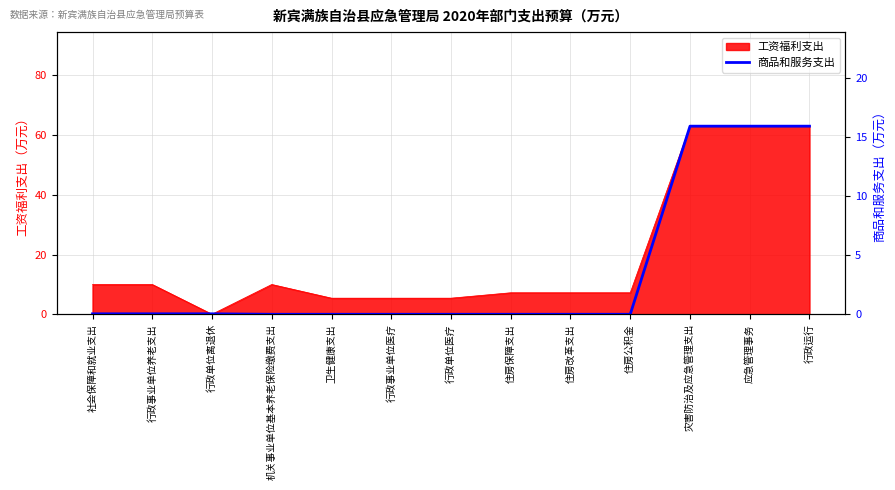

True or false: 工资福利支出 has a value of 3.4 at 住房公积金.

False